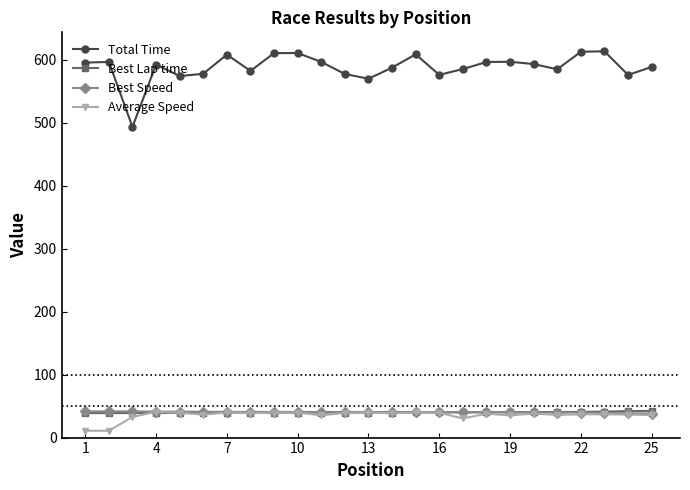

True or false: Total Time has more than 0 points higher than both neighbors.

True